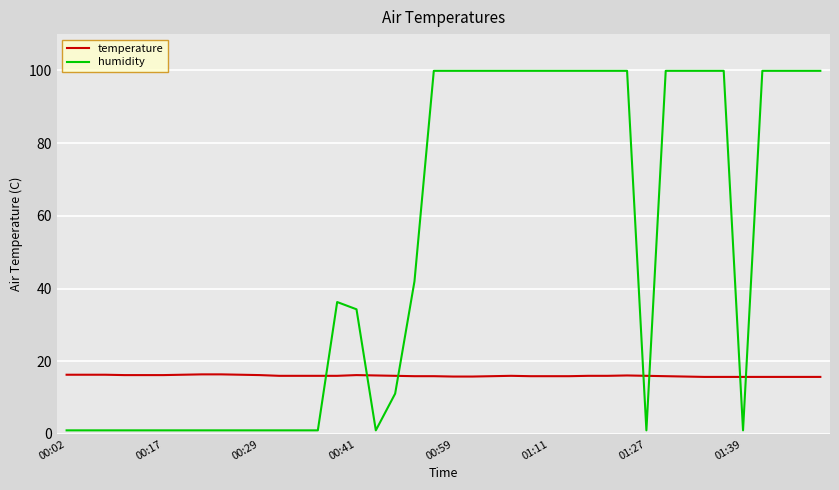

What is the sum of all temperature values?

640.1